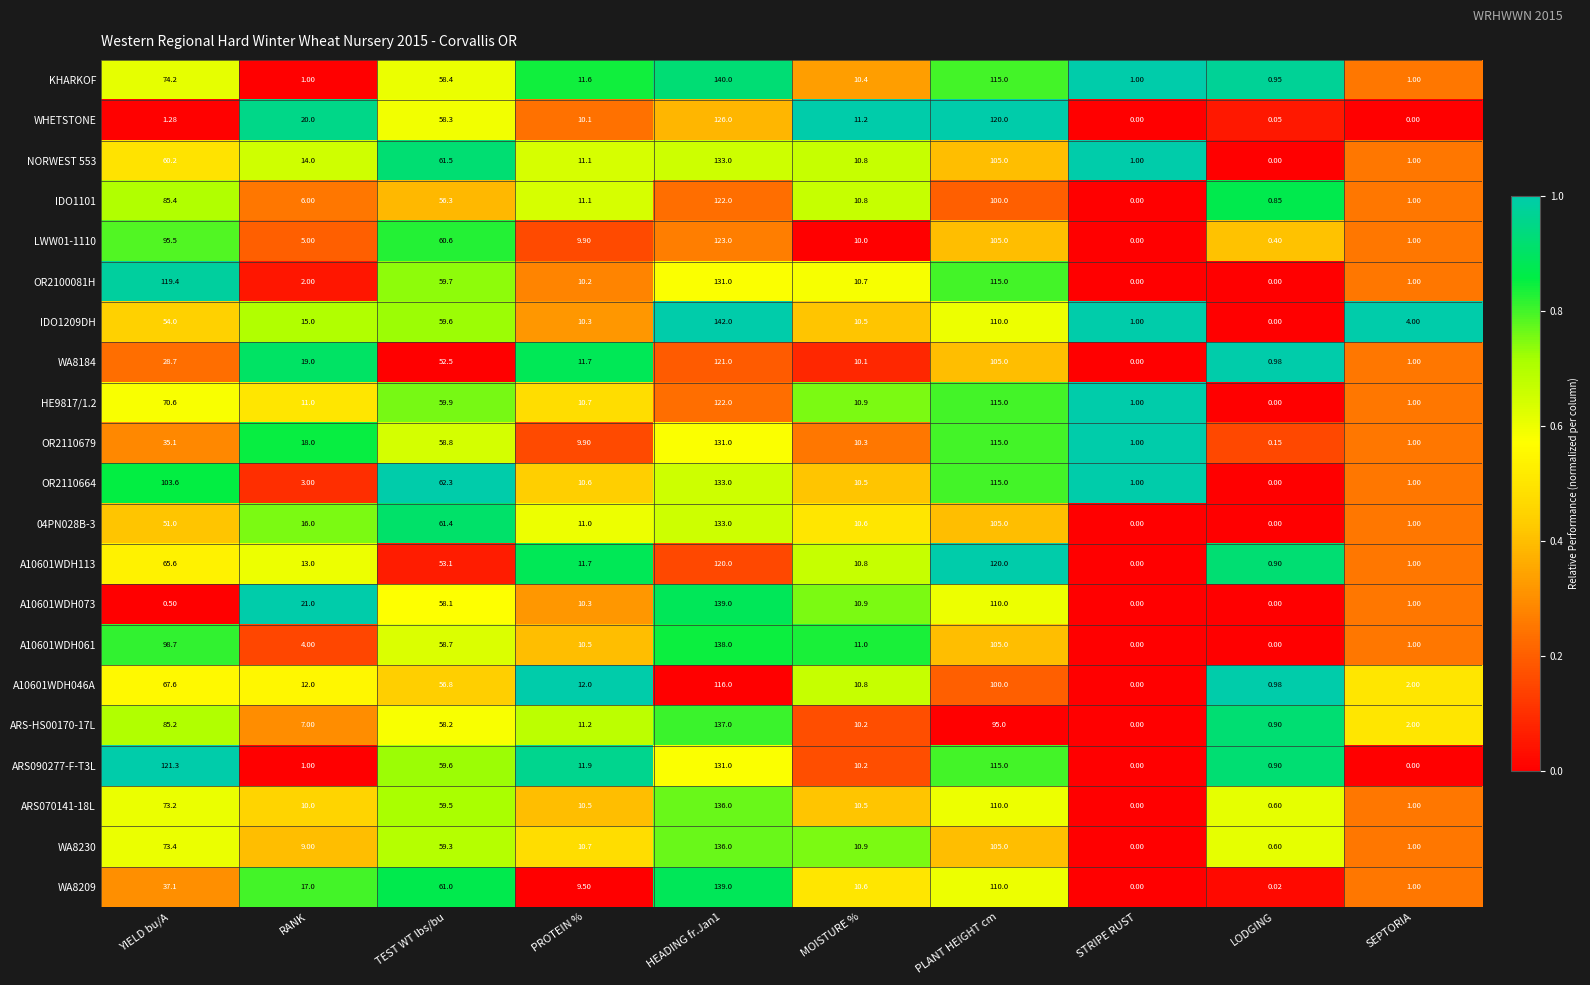

At which label does WHETSTONE first exceed 11?

RANK